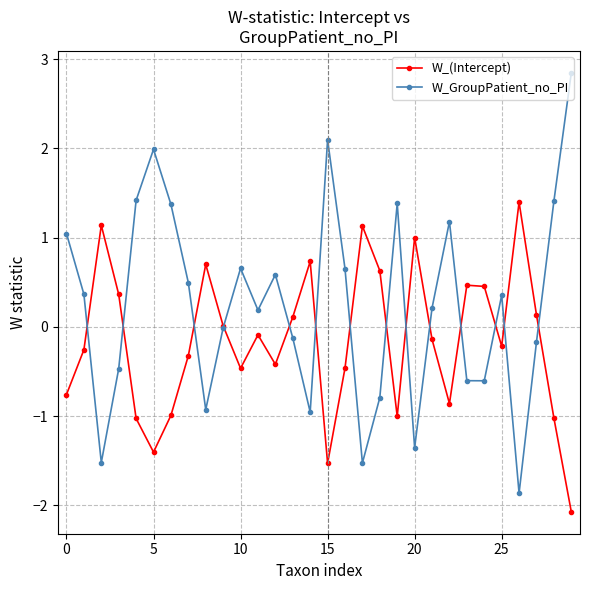

What are all the series names shown in the legend?

W_(Intercept), W_GroupPatient_no_PI